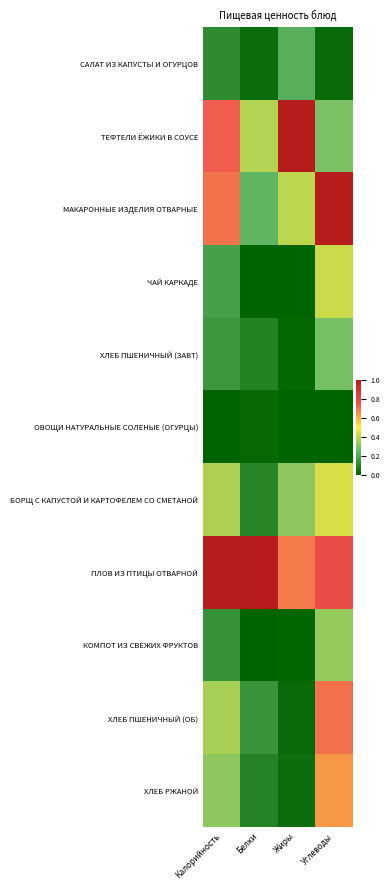

Which category has the lowest value across all series?

Белки